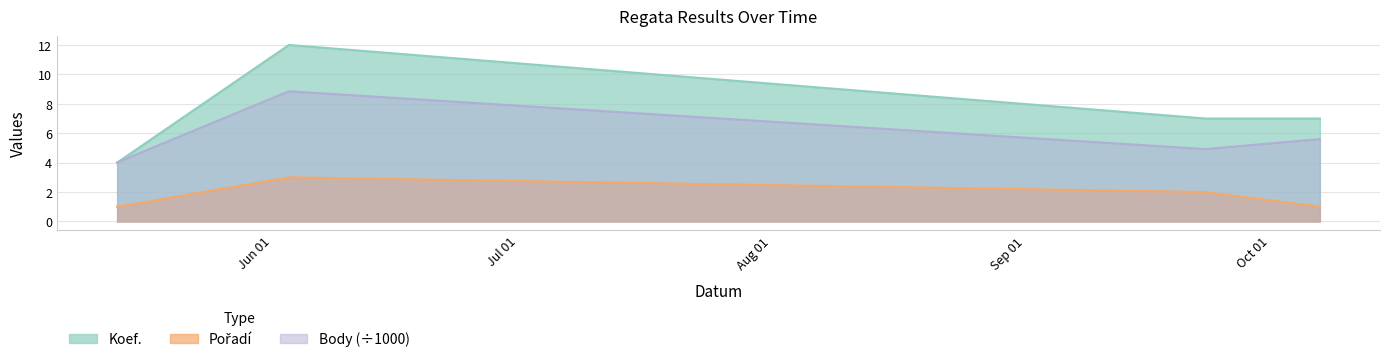

What is the average value of the Pořadí series?

1.8